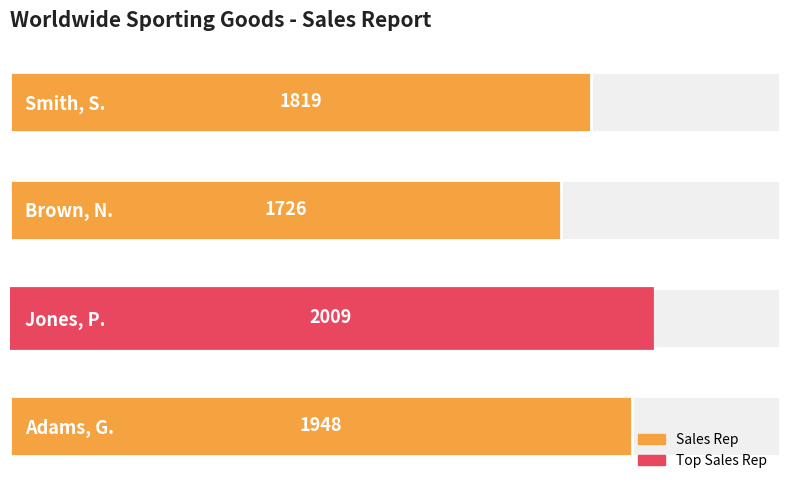

What is the greatest value displayed?

2009